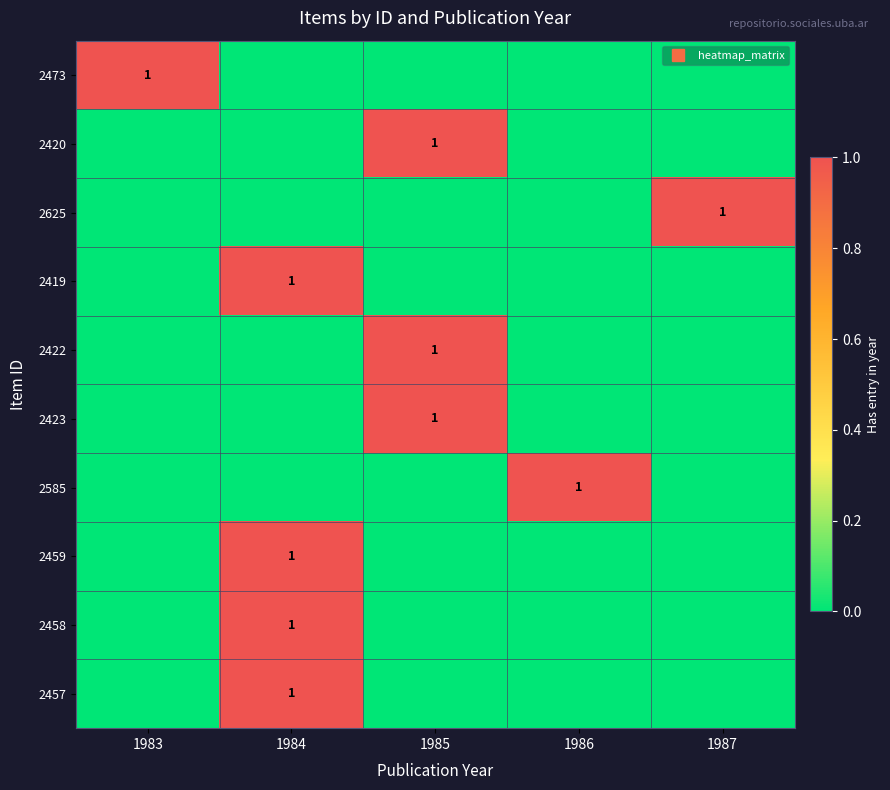

Which has a higher value, 1985 or 1983?

1983